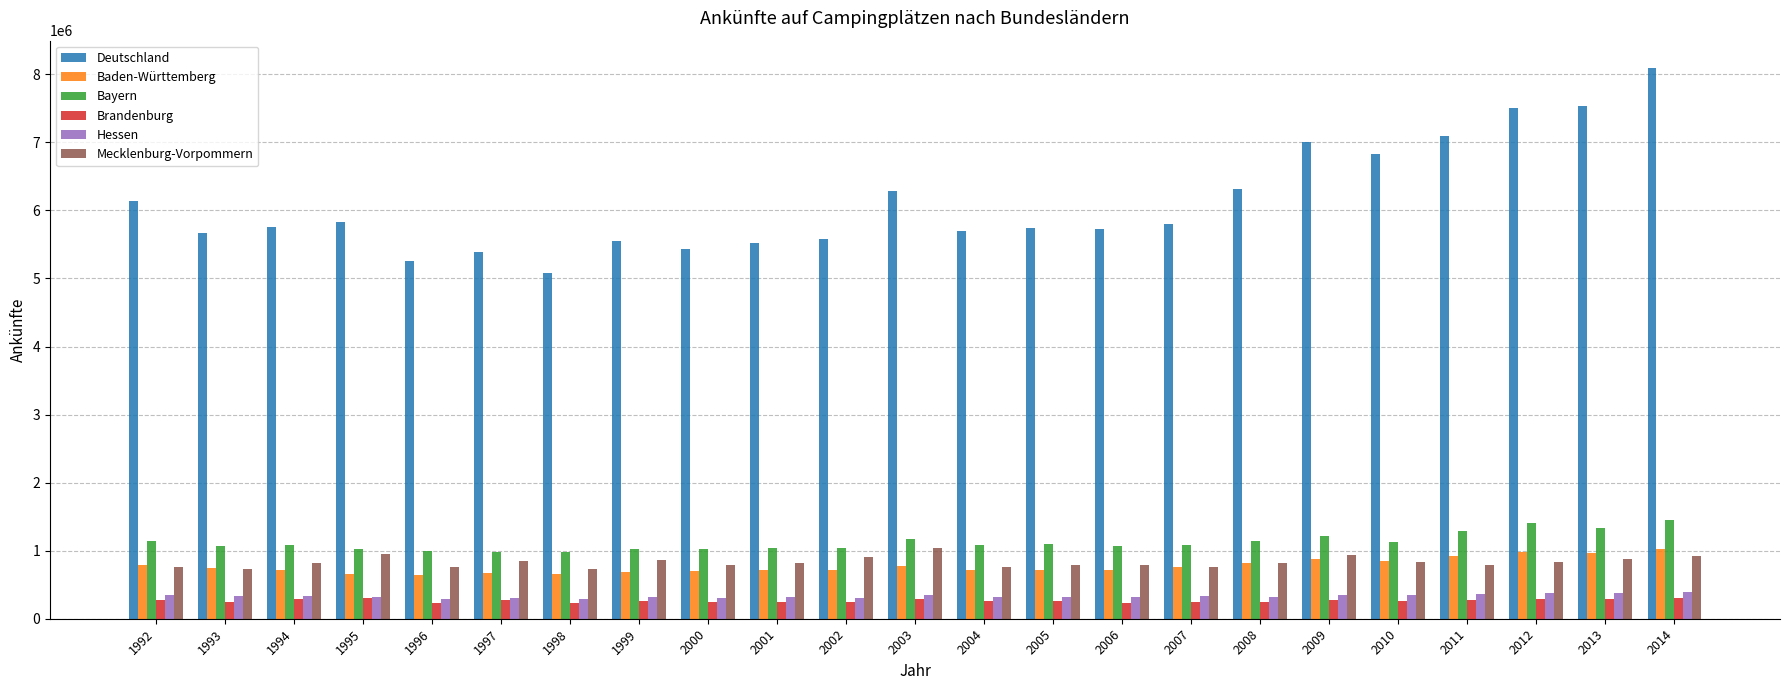

What is the difference between the second highest and minimum values in the Bayern series?

427215